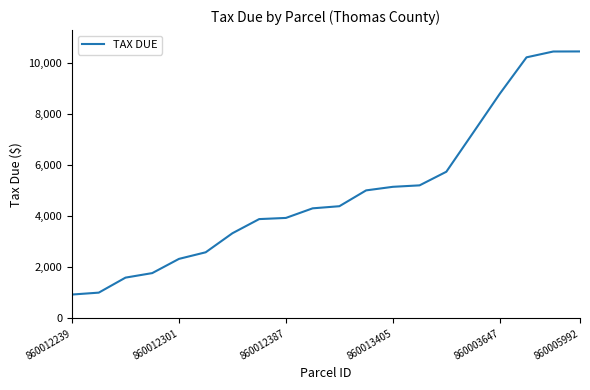

What is the greatest value displayed?

10468.4